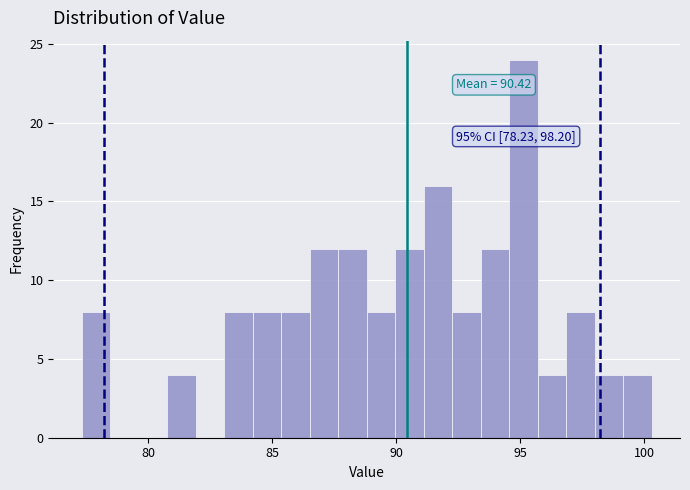

Around what value on the x-axis is the tallest bar? Give the approximate position of its centre, as read against the axis.

95.0